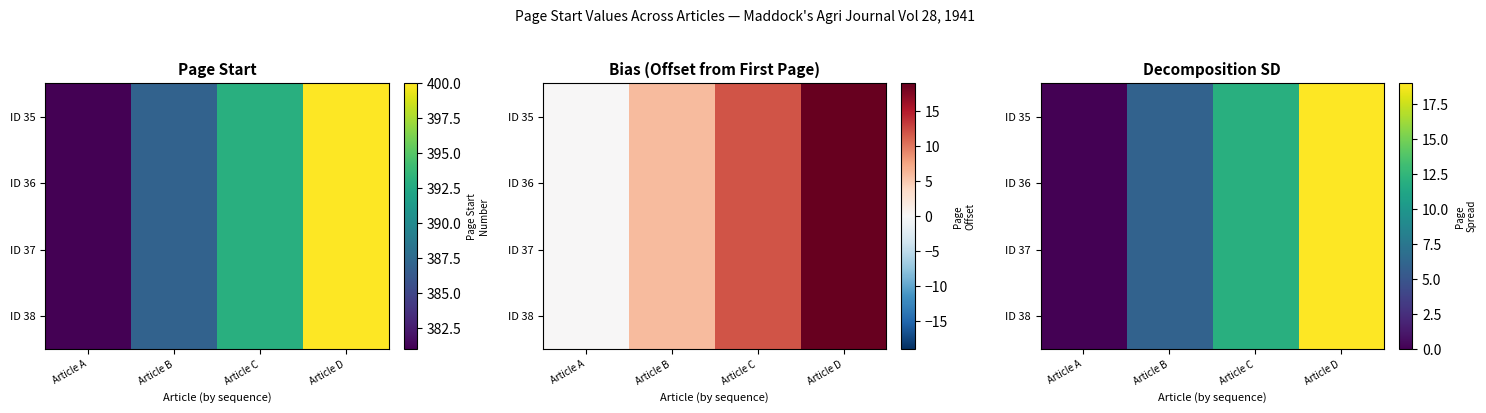

How many values in the ID 38 series are below 12?

2